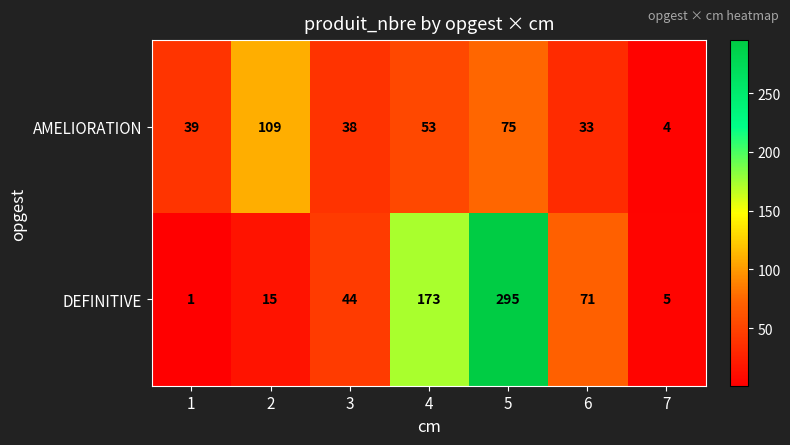

What is the difference between the highest and lowest values at 6?

38